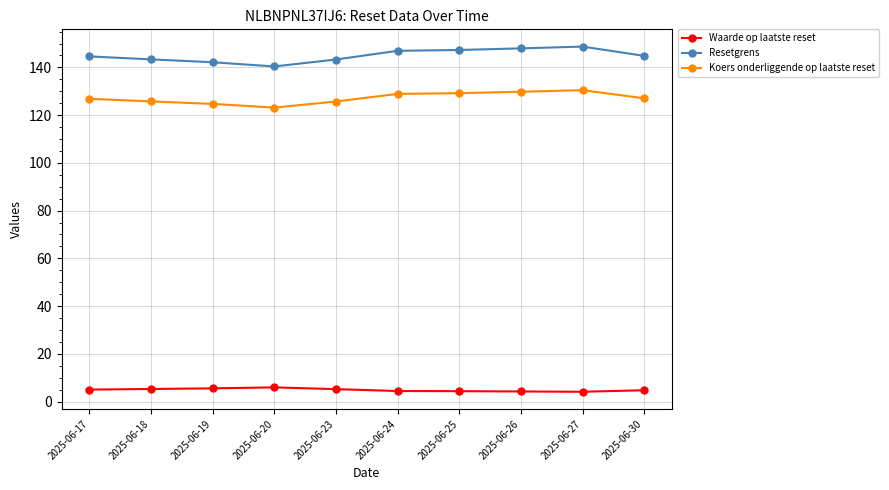

What is the greatest value displayed?

148.7